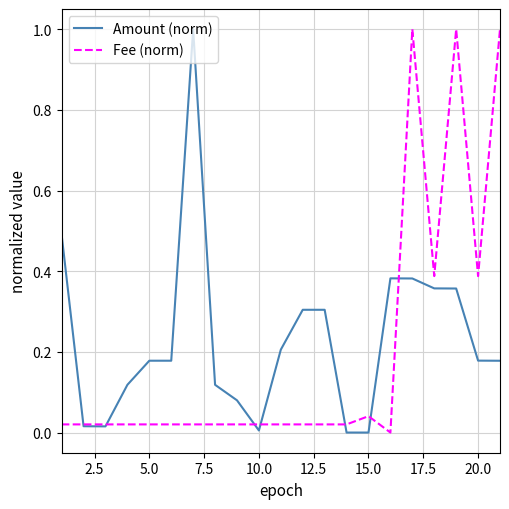

What is the greatest value displayed?

1.0